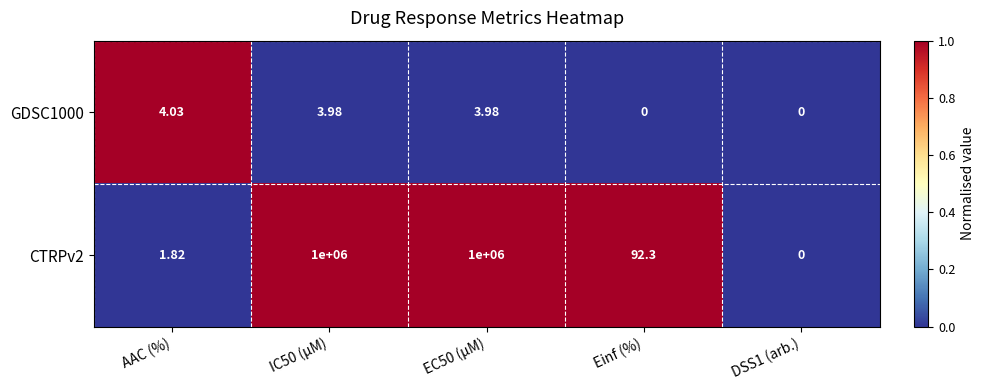

Count the number of categories in the chart.

5